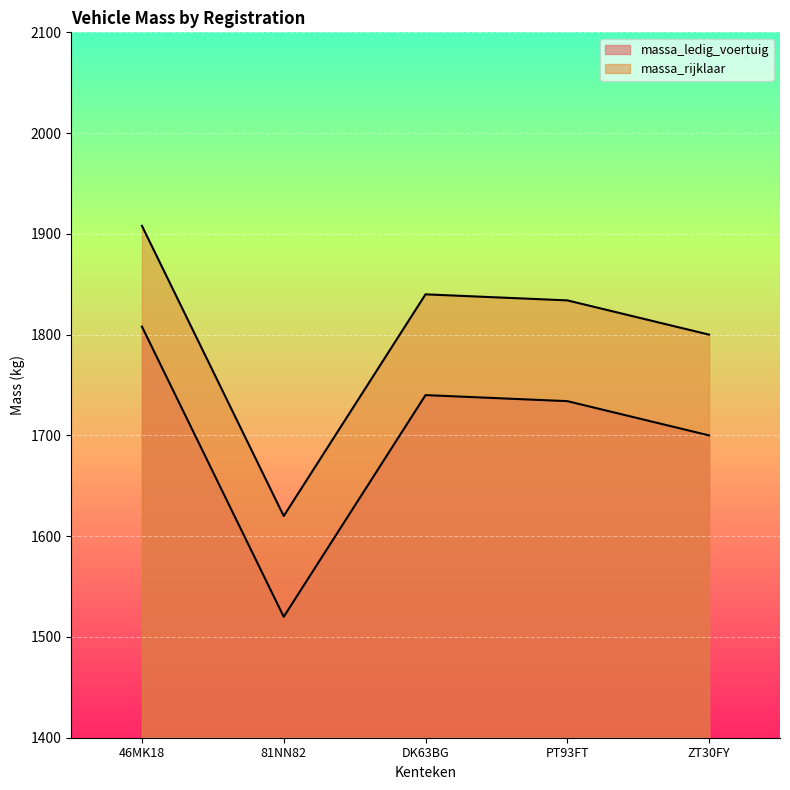

Reading right to left, list all the values displayed in this chart.

massa_ledig_voertuig: ZT30FY=1700	PT93FT=1734	DK63BG=1740	81NN82=1520	46MK18=1808
massa_rijklaar: ZT30FY=1800	PT93FT=1834	DK63BG=1840	81NN82=1620	46MK18=1908